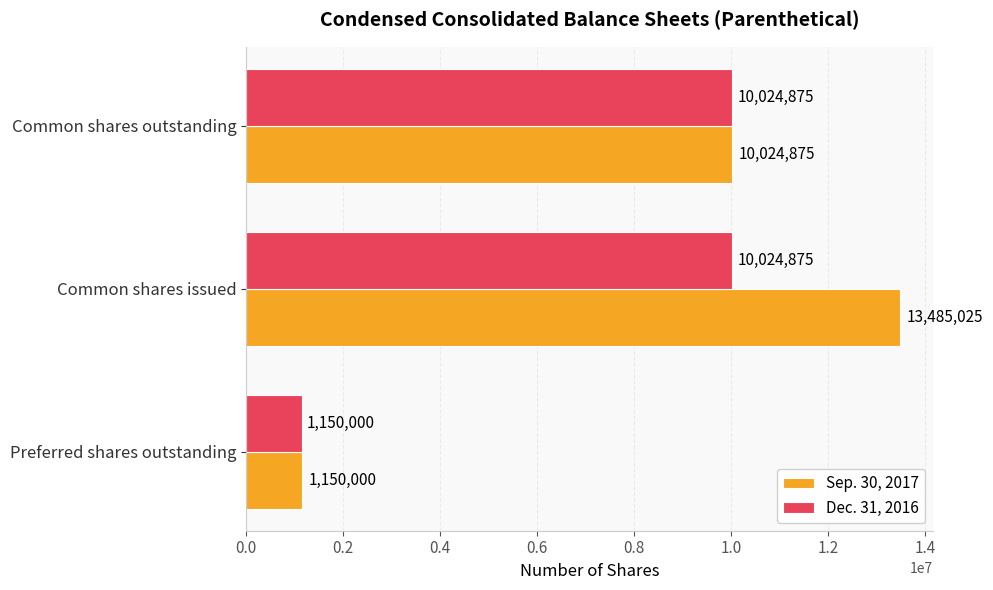

Is the value of Sep. 30, 2017 at Common shares issued greater than the value of Dec. 31, 2016 at Preferred shares outstanding?

Yes